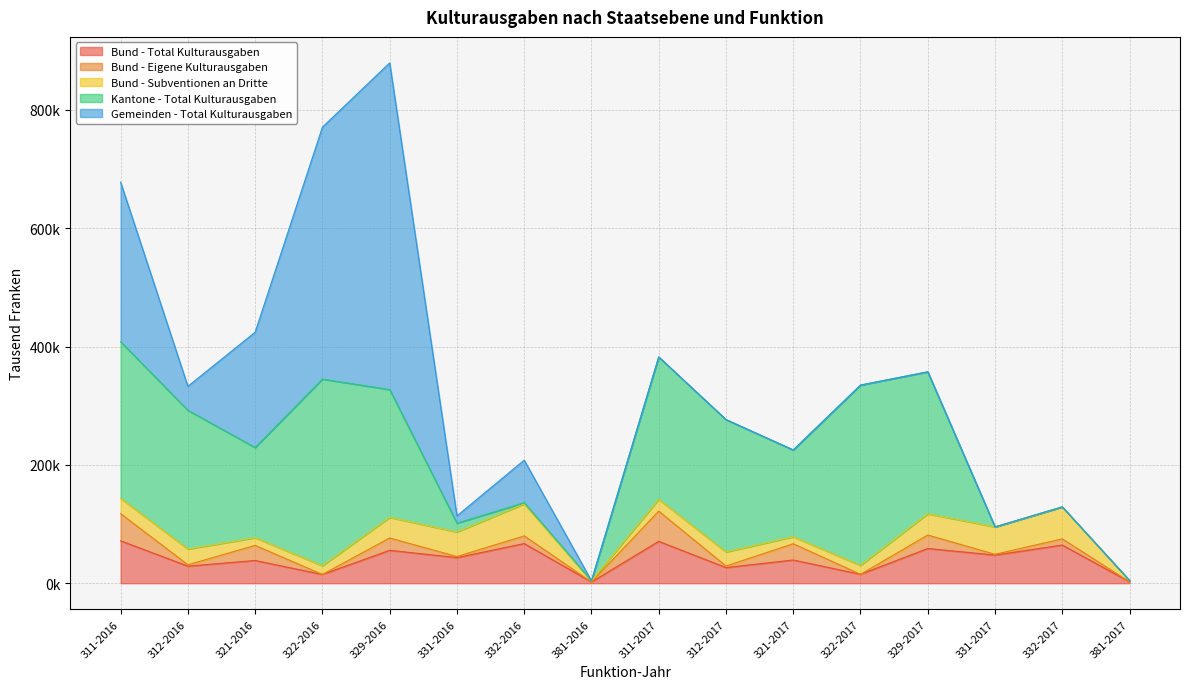

What is the sum of all Kantone - Total Kulturausgaben values?

2355660.4